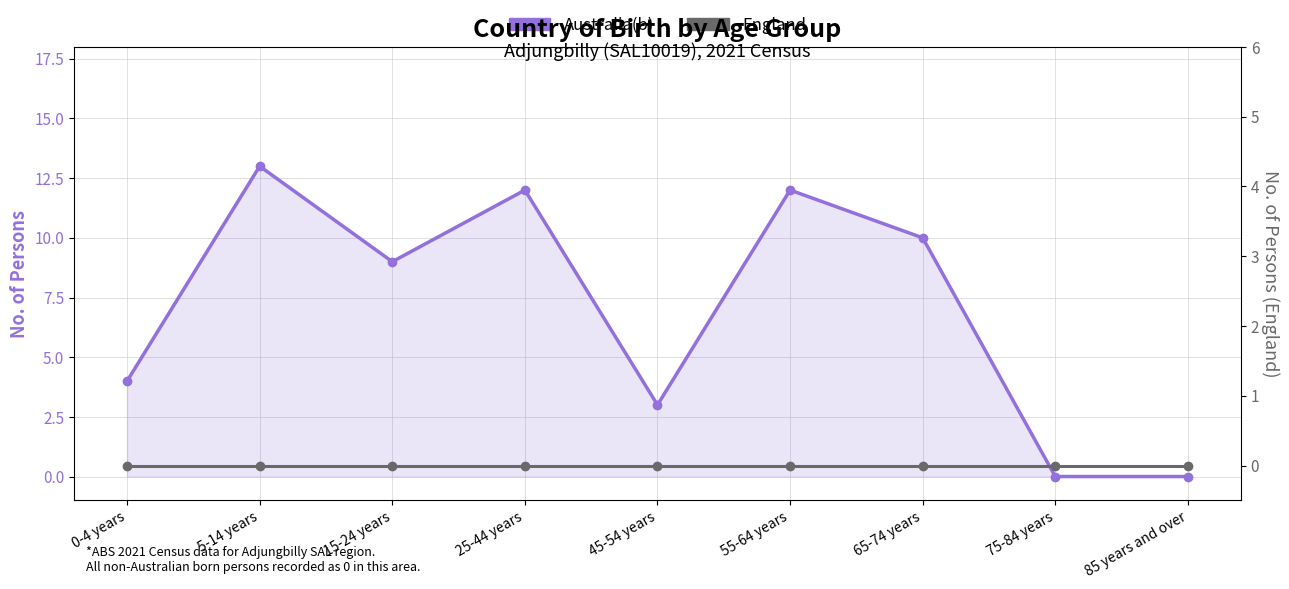

At which label is England closest to 0?

0-4 years